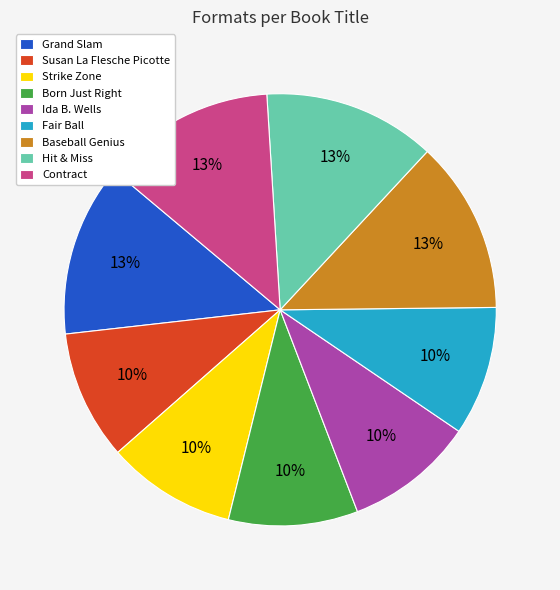

What percentage is the Hit & Miss slice, to the nearest percent?

13%